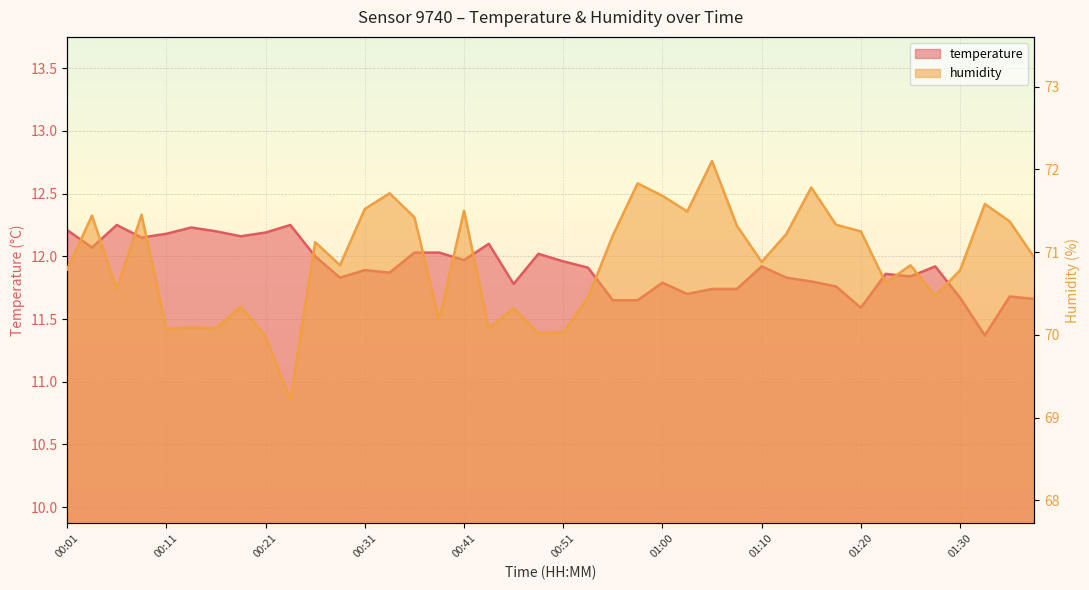

What is the value of the temperature point at the 27th from the left?

11.7